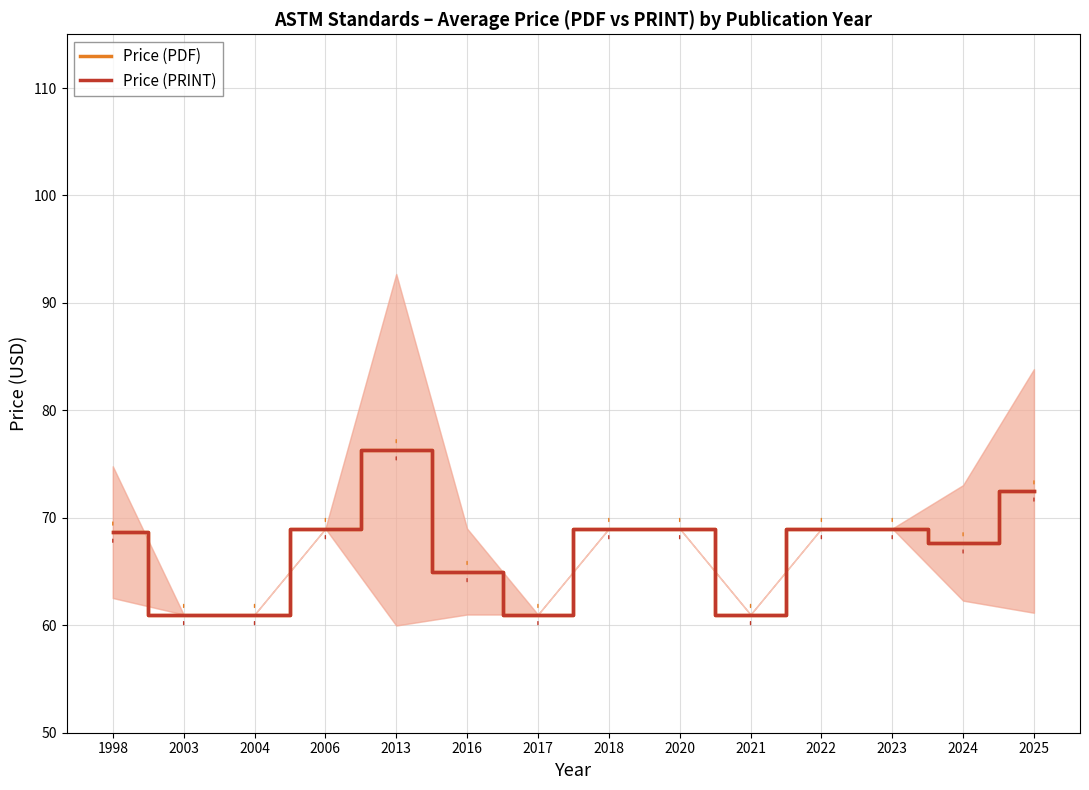

What is the value of the Price (PDF) point at the 4th from the left?

69.0